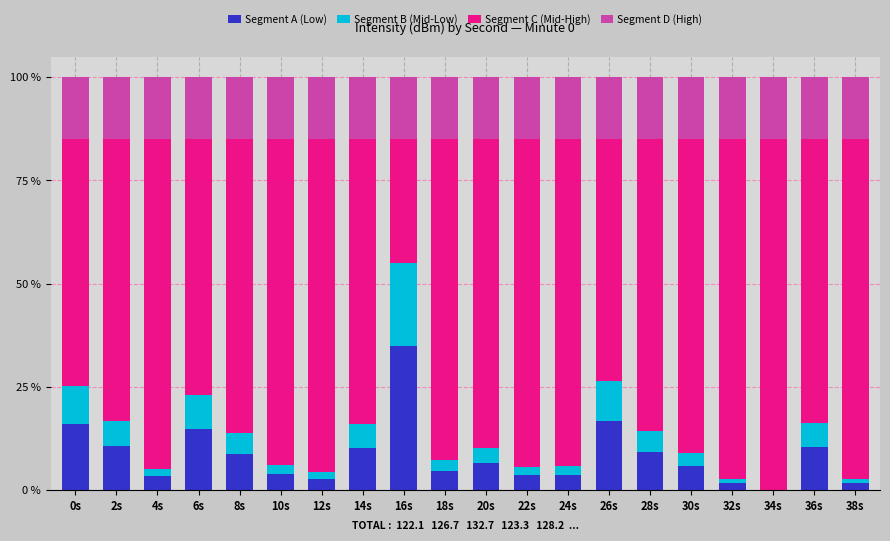

Is it true that Segment A (Low) equals 9.1 at 28s?

True